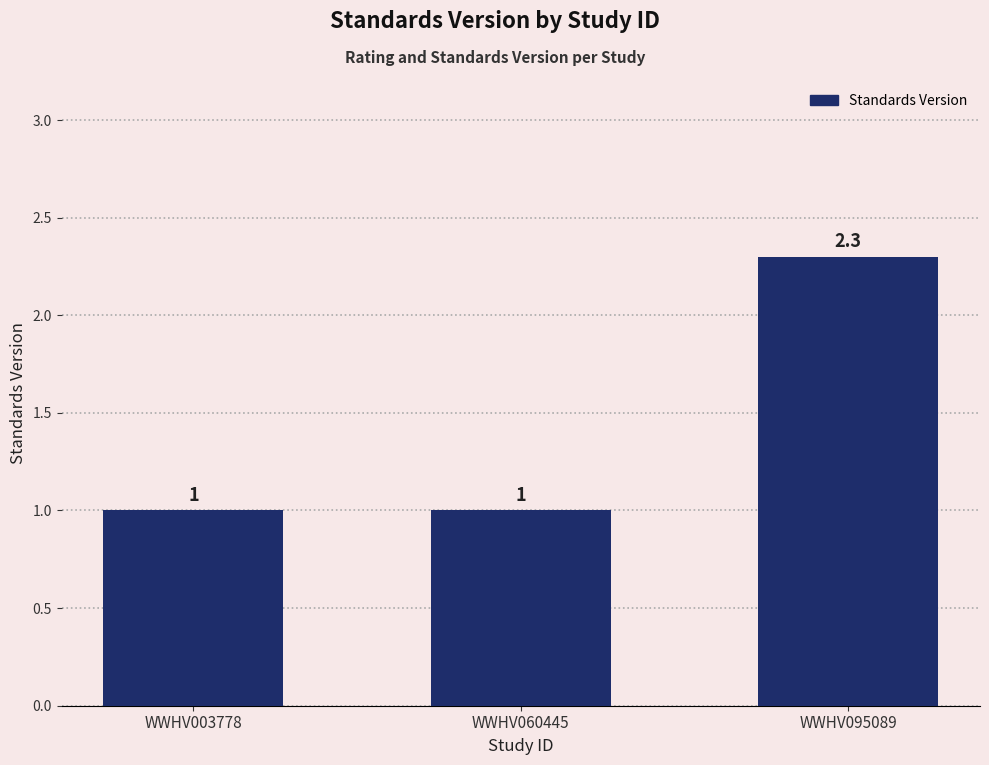

How many bars are there in total?

3